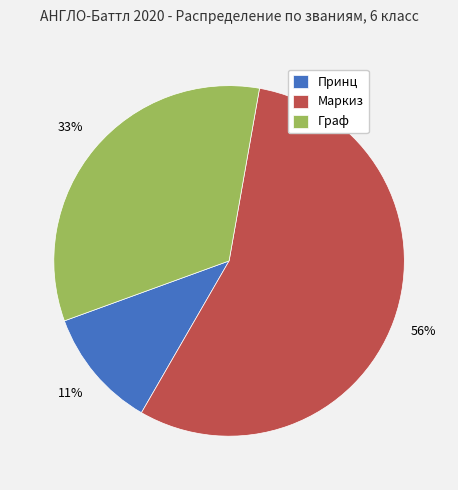

Count the number of slices in the pie.

3